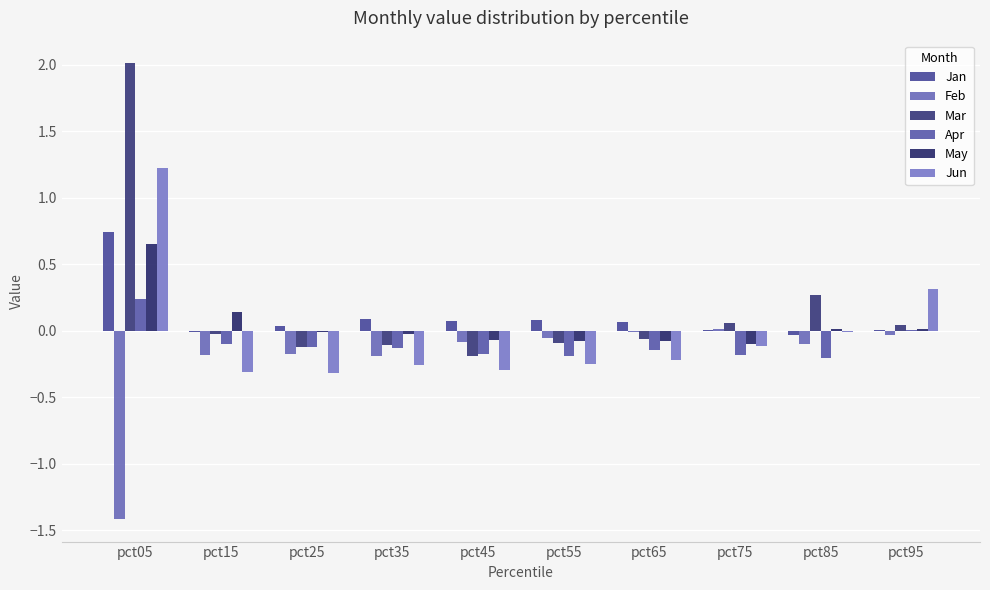

What is the difference between the Mar values at pct95 and pct05?

2.0